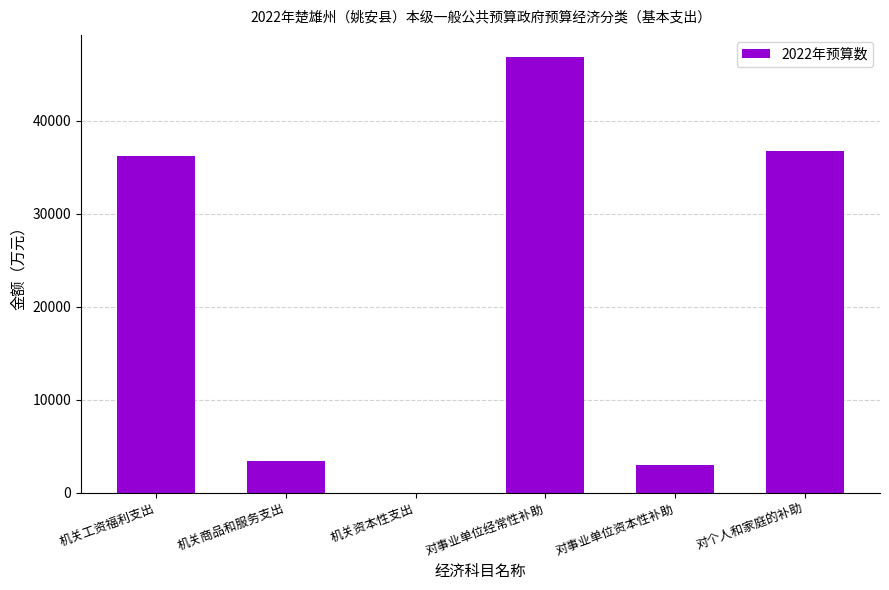

Count the number of categories in the chart.

6